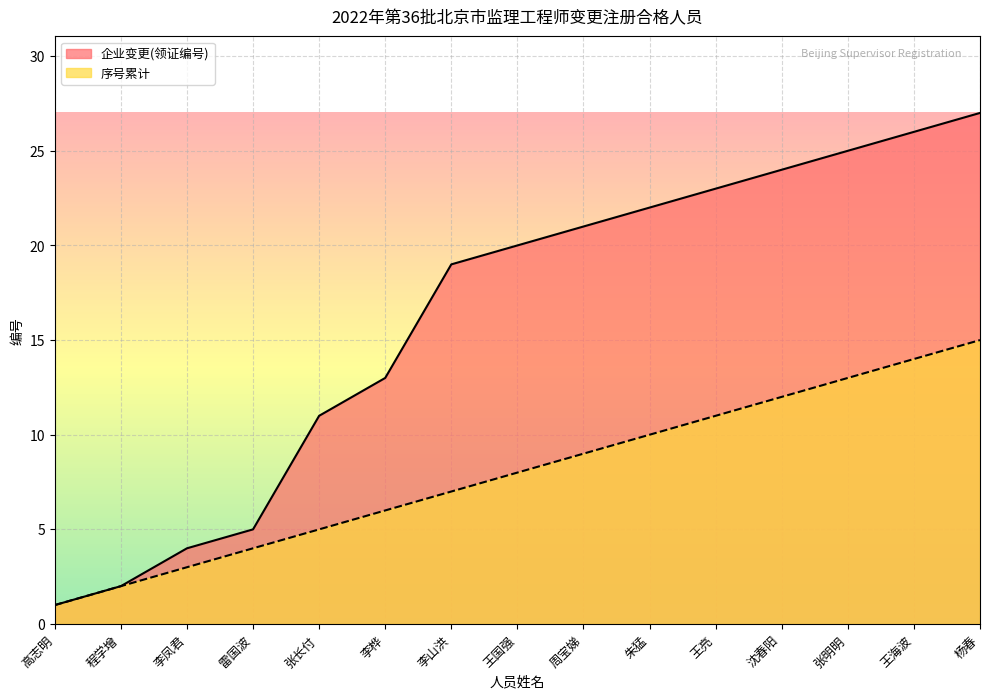

Which series has the largest total across all categories?

企业变更(领证编号)